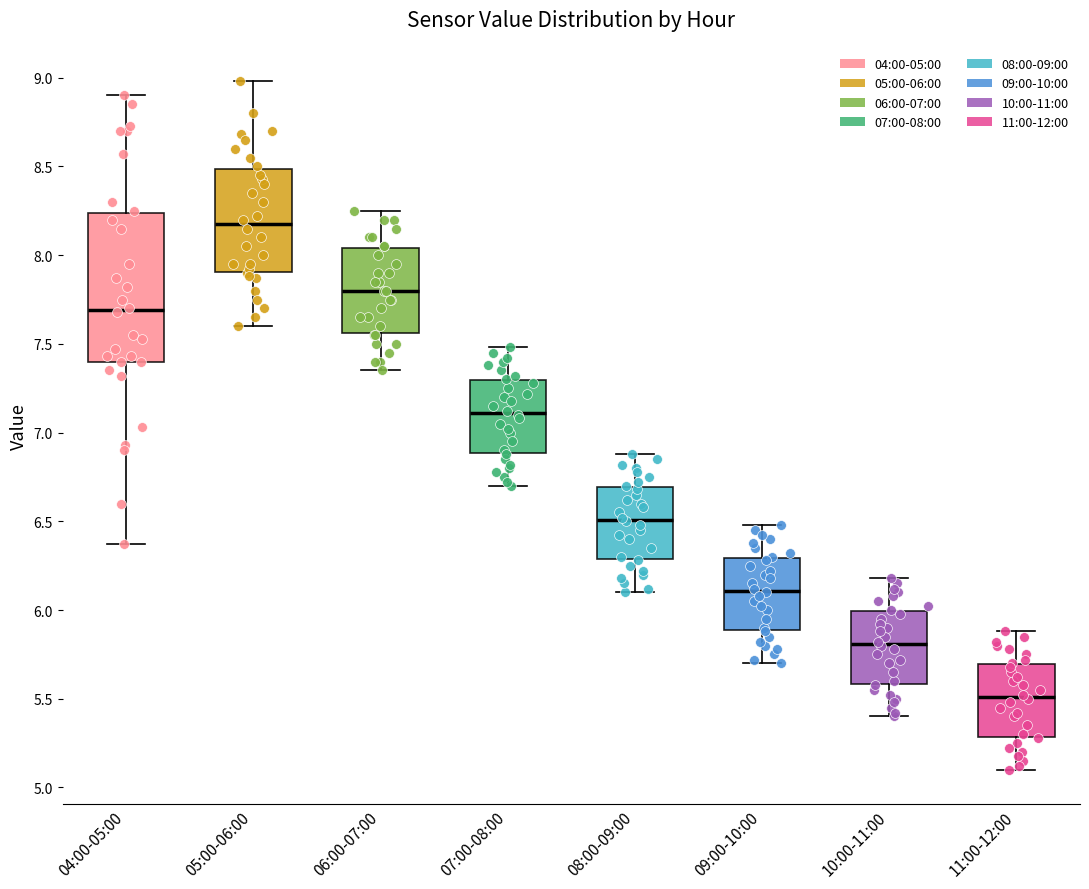

Which box has the highest median line?

05:00-06:00